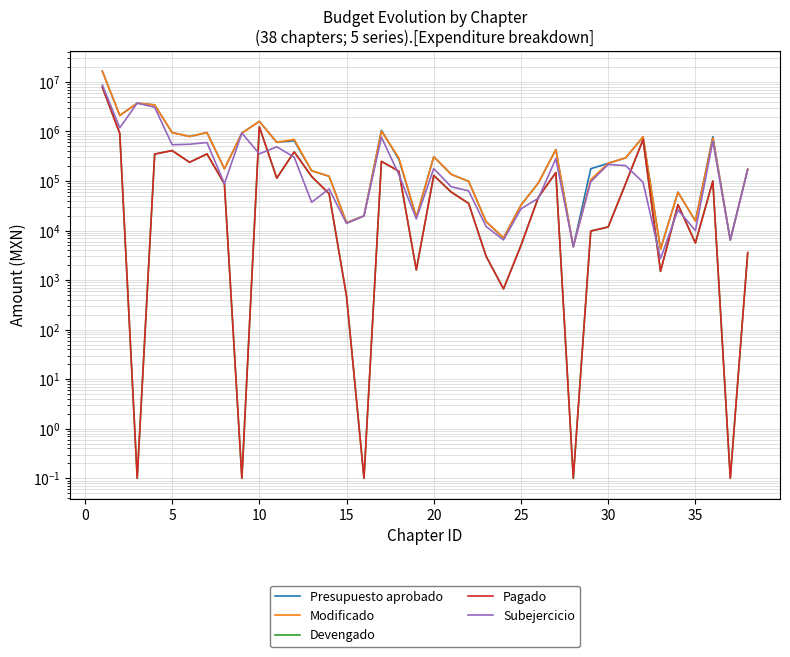

How many interior local peaks does the Subejercicio series have?

11